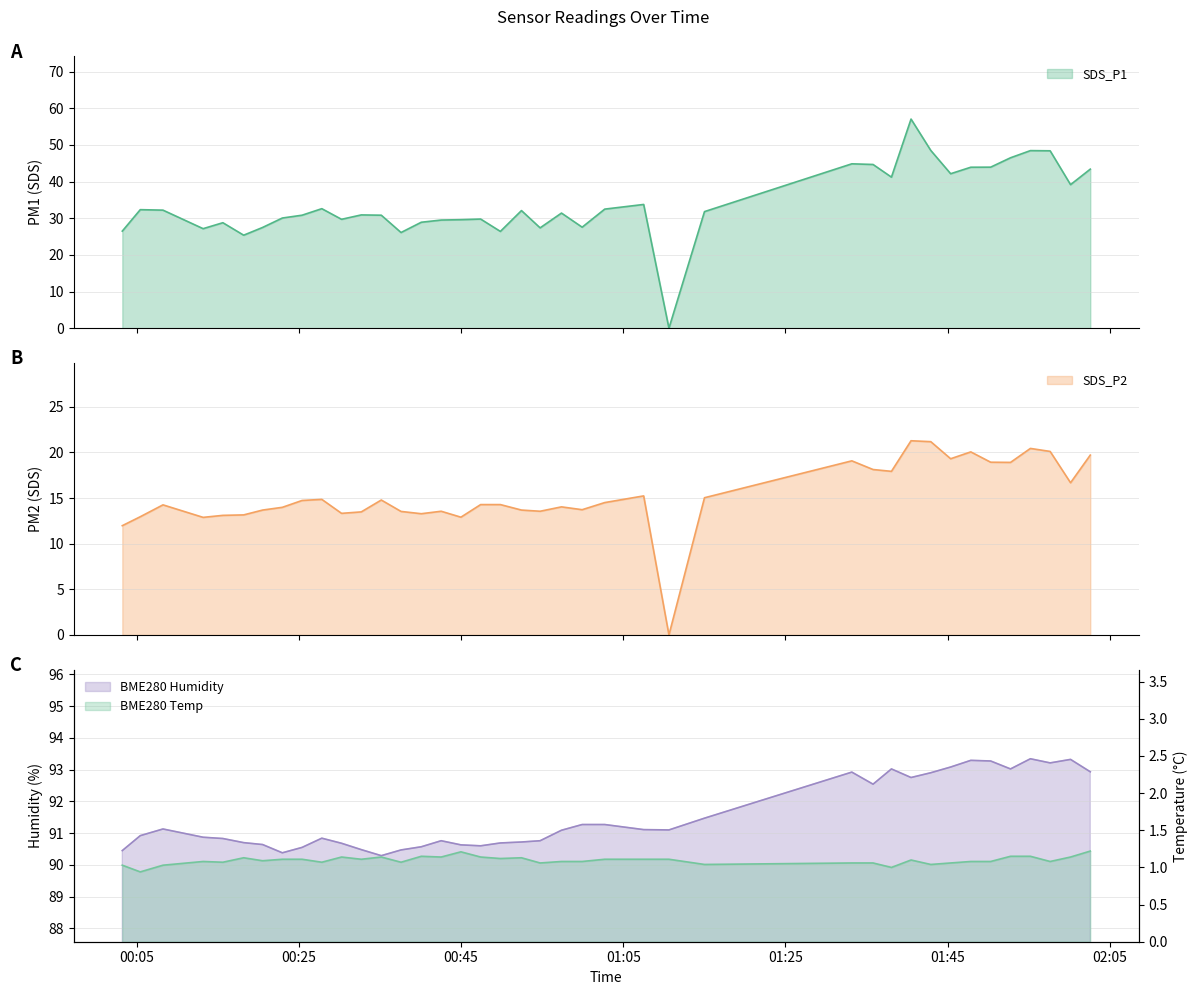

Is the value of BME280_humidity at 39 greater than the value of SDS_P2 at 20?

Yes